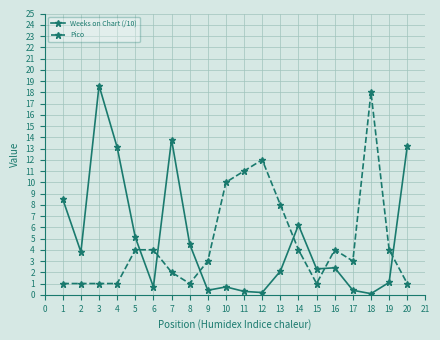

How many distinct data groups are displayed?

2